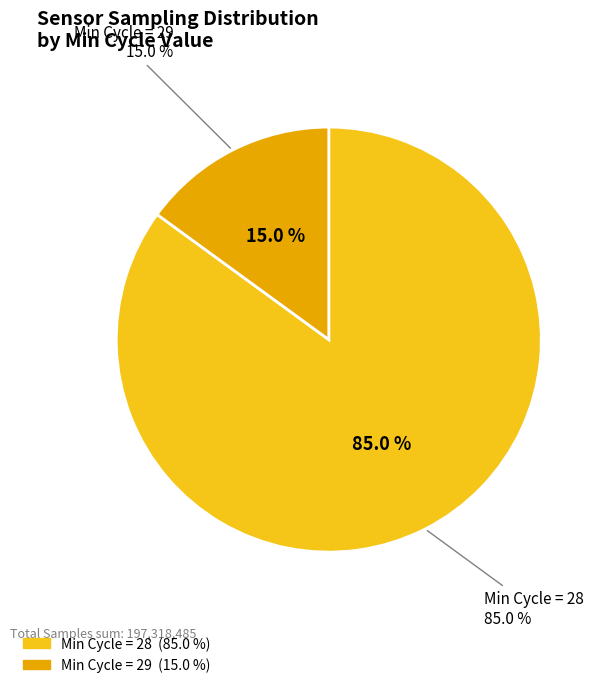

Which has a higher value, 28 or 28?

28